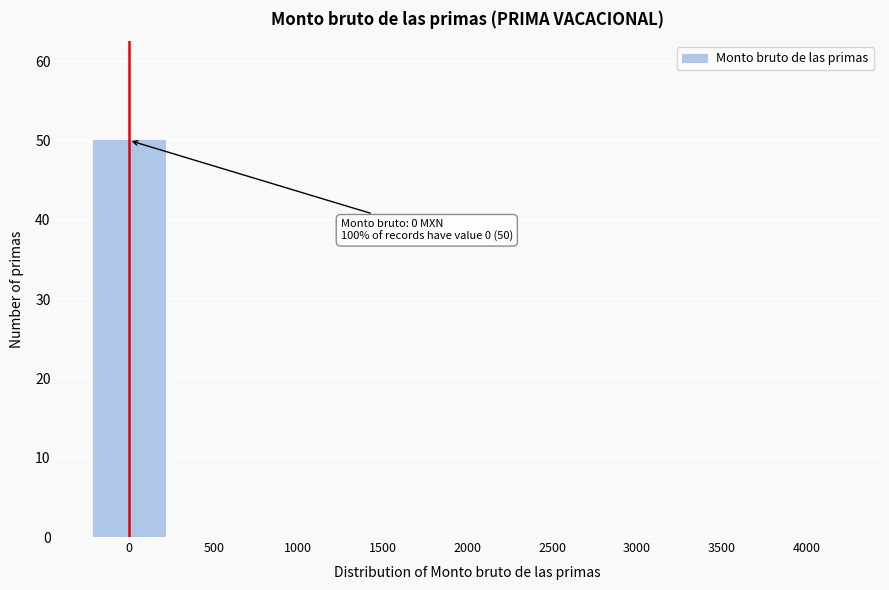

Reading left to right, what are all the values shown in this chart?

0=50	500=0	1000=0	1500=0	2000=0	2500=0	3000=0	3500=0	4000=0